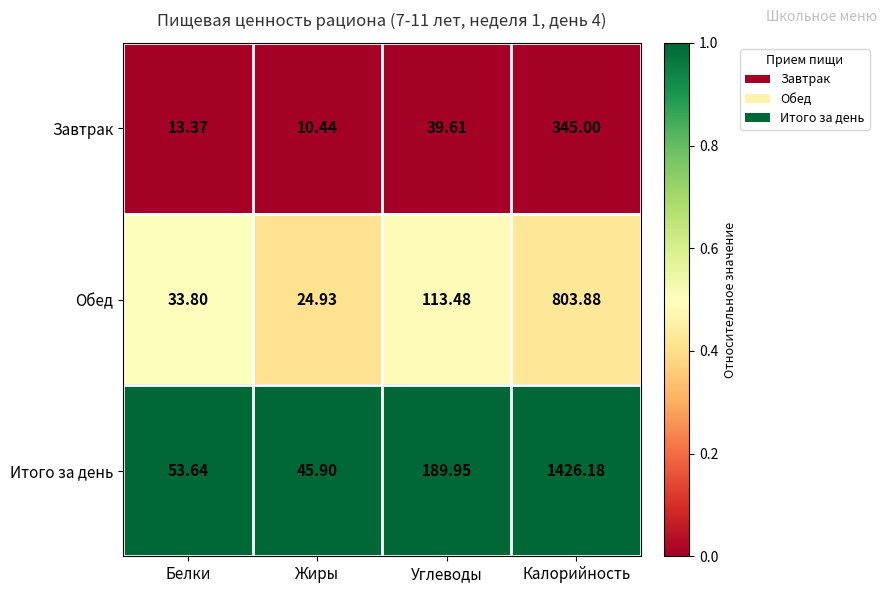

Rank the categories by Итого за день value from lowest to highest.

Жиры, Белки, Углеводы, Калорийность